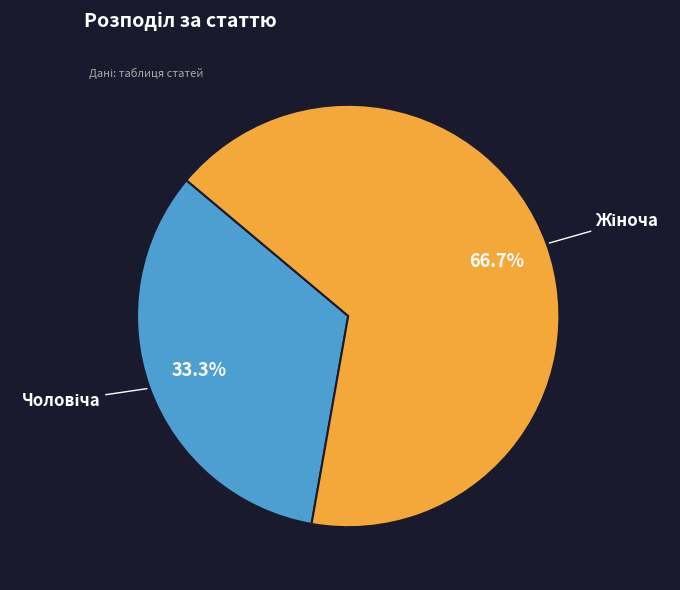

Is there any slice that represents more than half of the pie?

Yes